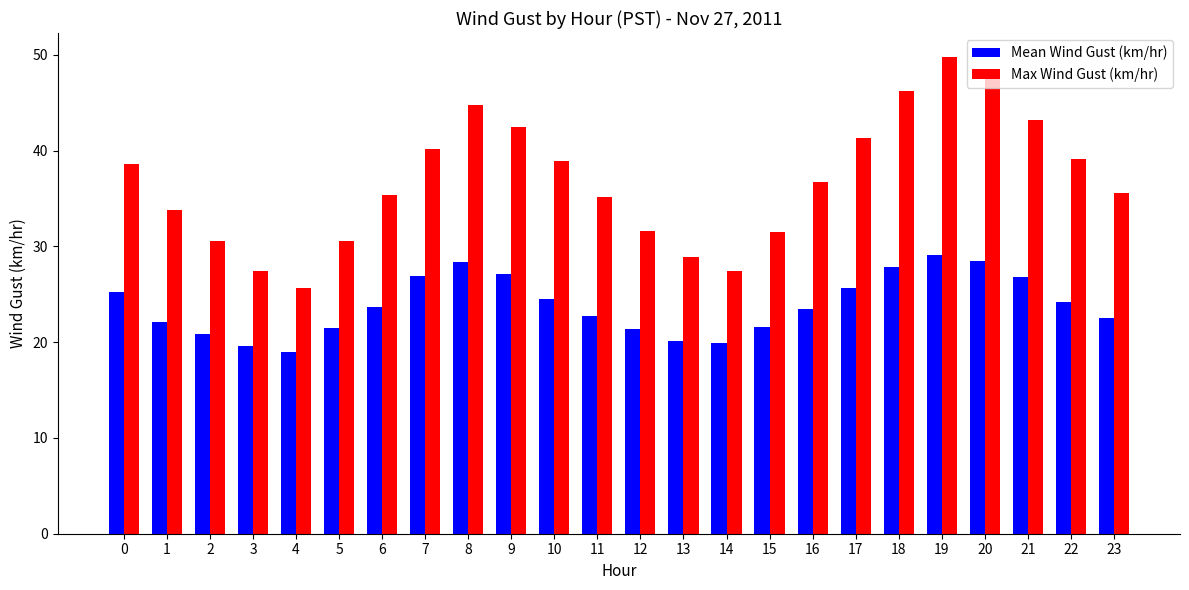

What is the value of the Max Wind Gust (km/hr) bar at the 3rd from the left?

30.6